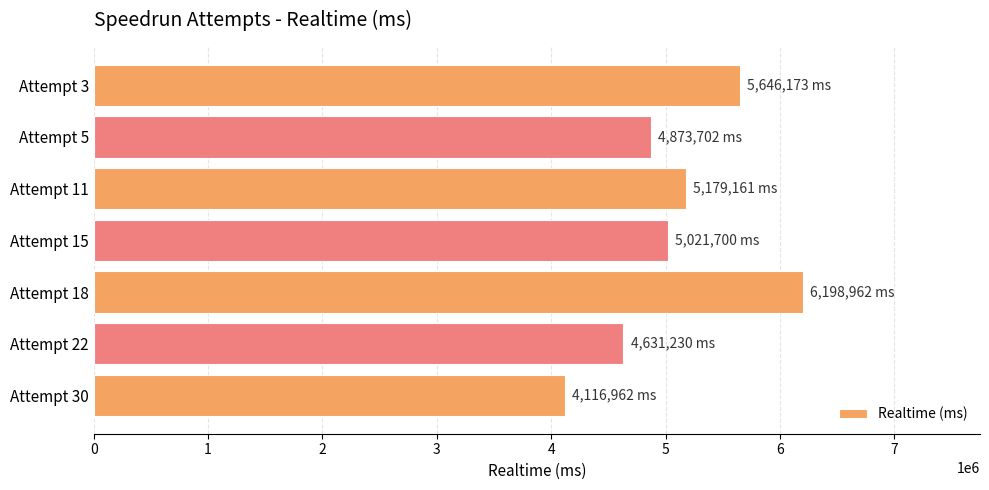

Which has a higher value, Attempt 15 or Attempt 11?

Attempt 11